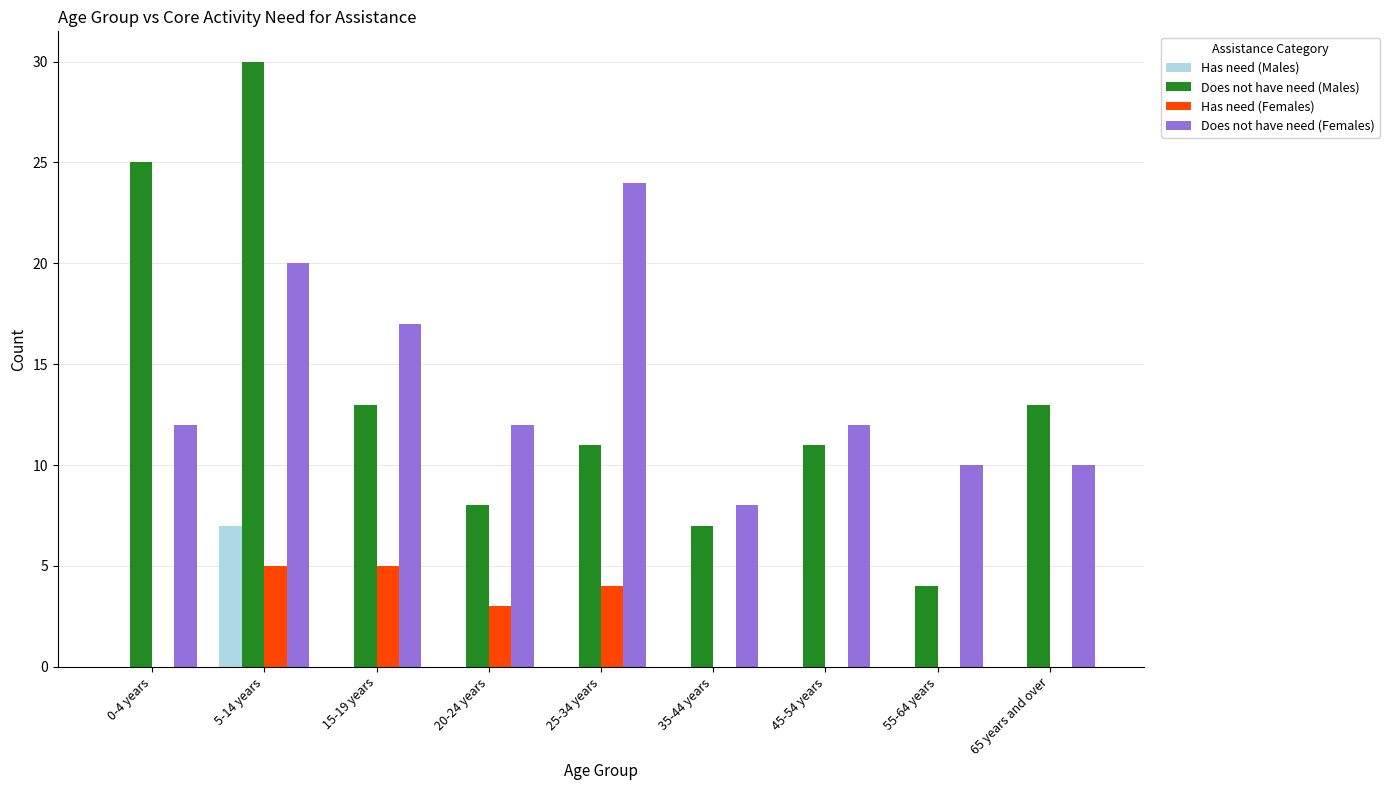

Between 0-4 years and 45-54 years, which series saw the biggest shift?

Does not have need (Males)